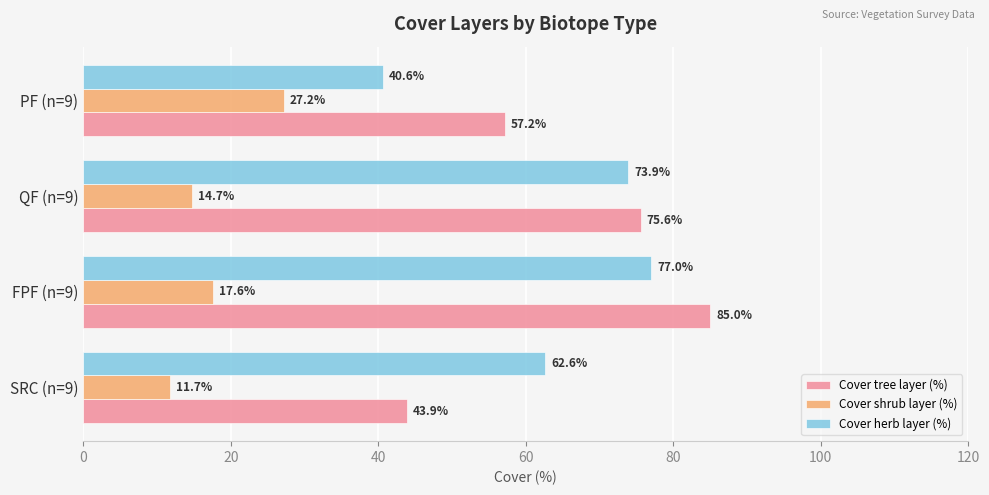

The value of Cover herb layer (%) at PF (n=9) is 55.0. True or false?

False